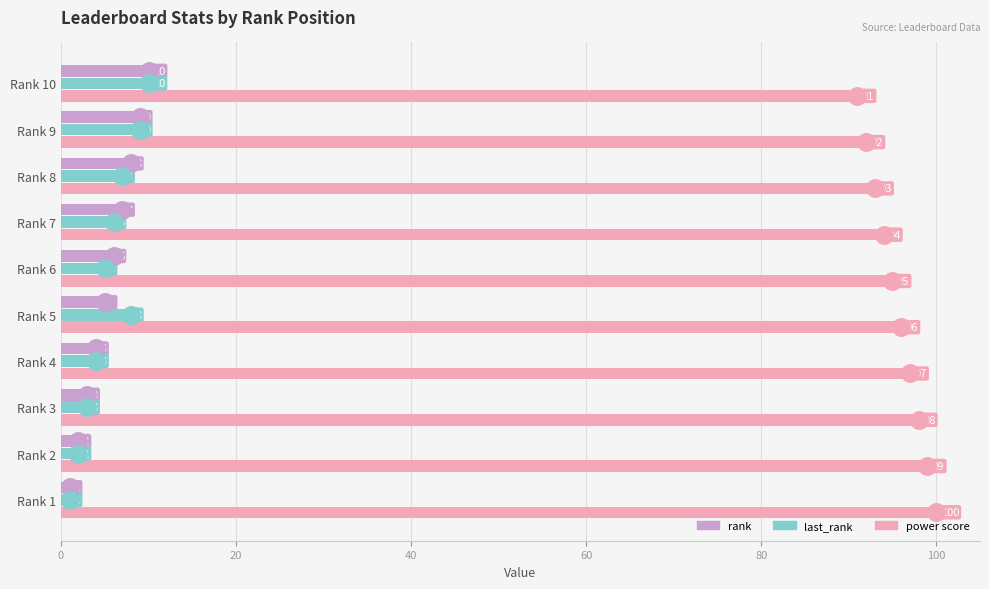

Rank the categories by rank value from highest to lowest.

Rank 10, Rank 9, Rank 8, Rank 7, Rank 6, Rank 5, Rank 4, Rank 3, Rank 2, Rank 1